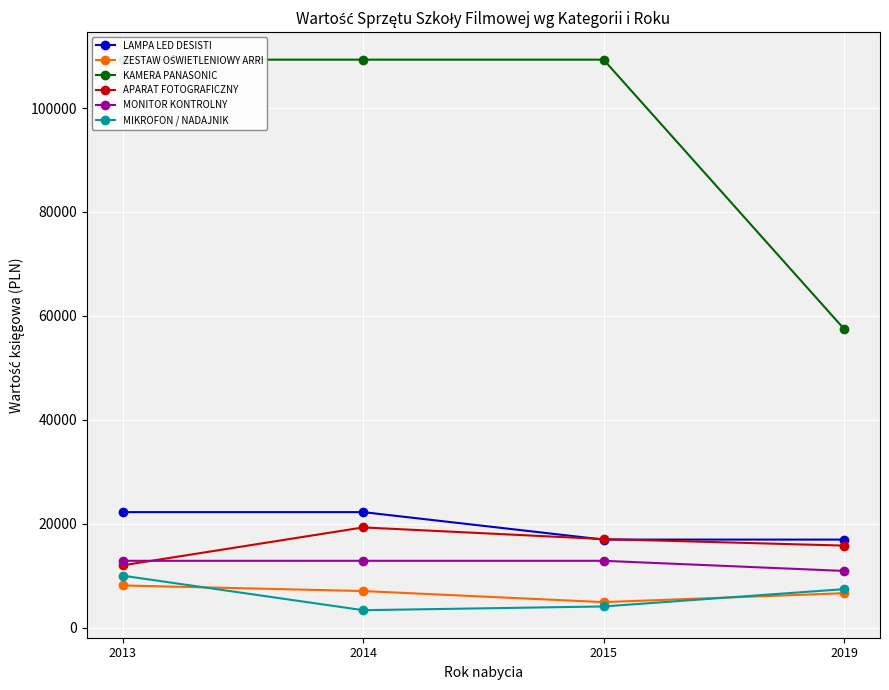

Rank the categories by MIKROFON / NADAJNIK value from lowest to highest.

2014, 2015, 2019, 2013